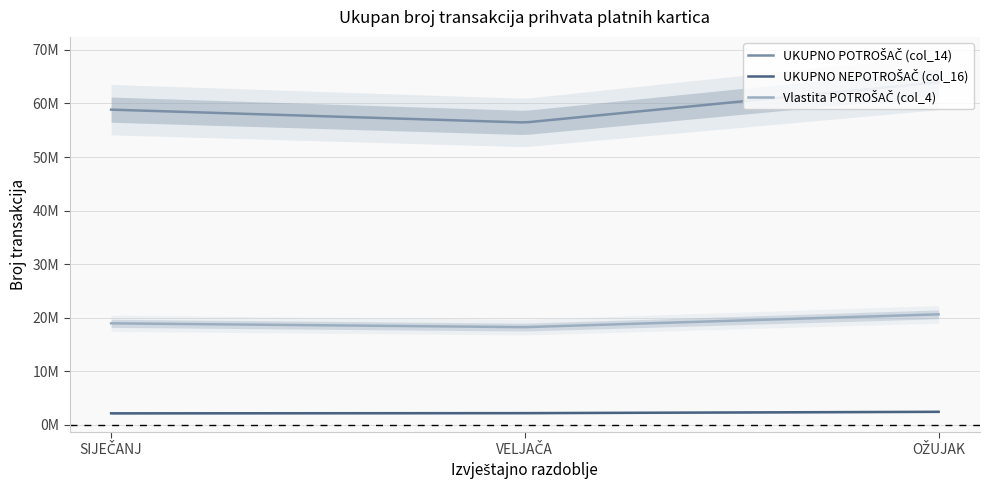

How many values in the UKUPNO POTROŠAČ (col_14) series are below 58841237?

1